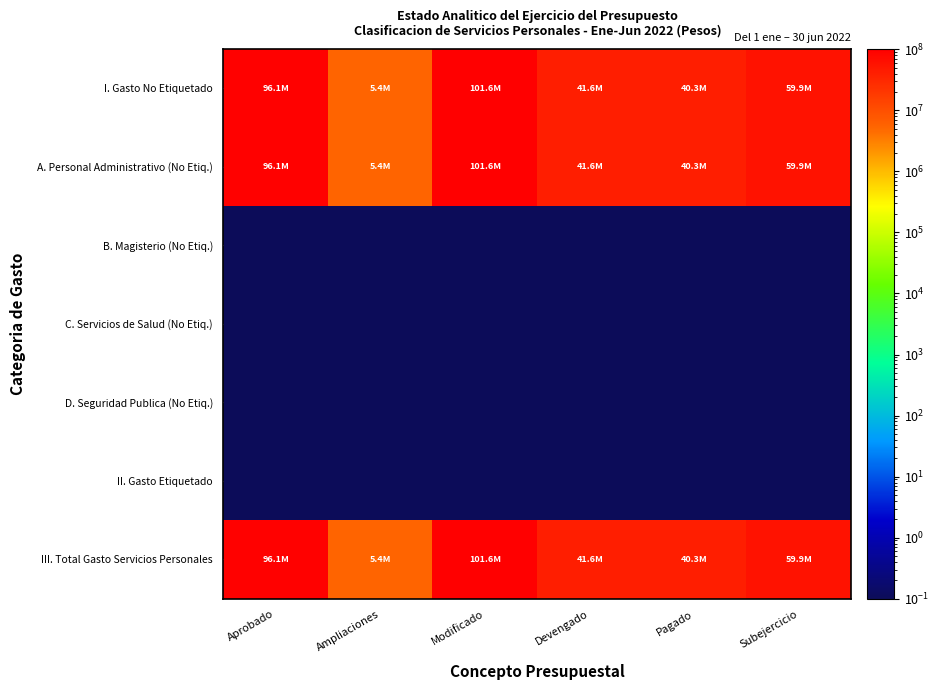

At which category is the sum across all series the highest?

Modificado